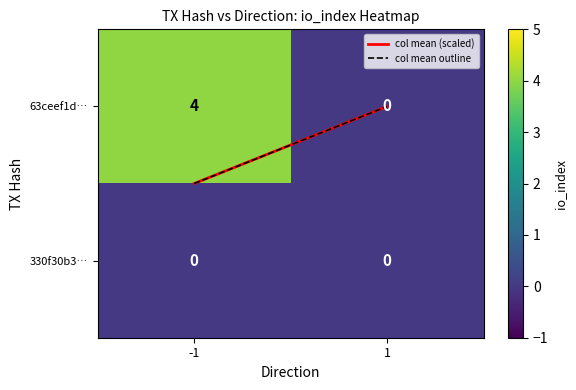

What is the difference between the 63ceef1d… values at 1 and -1?

4